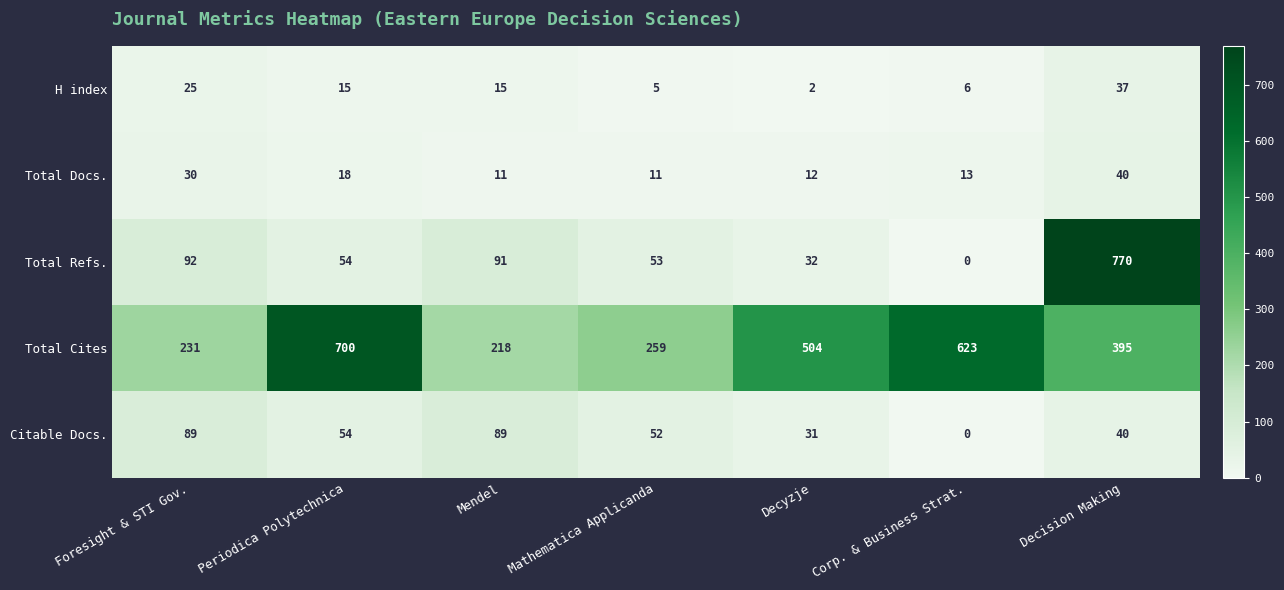

What is the greatest value displayed?

770